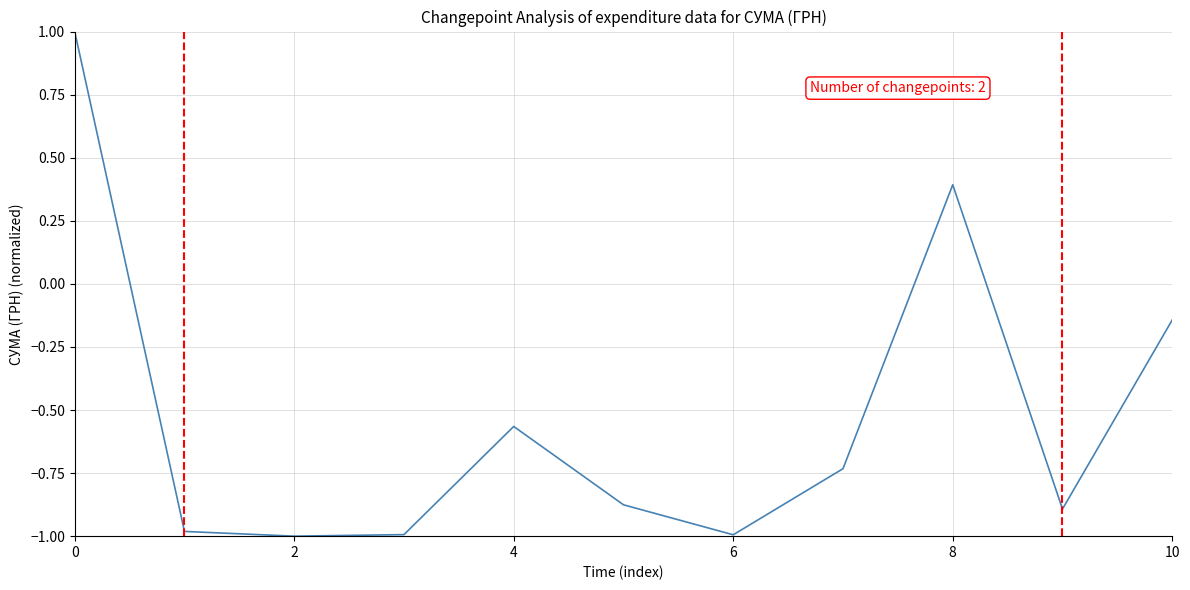

True or false: there are more than 1 points higher than both neighbors.

True